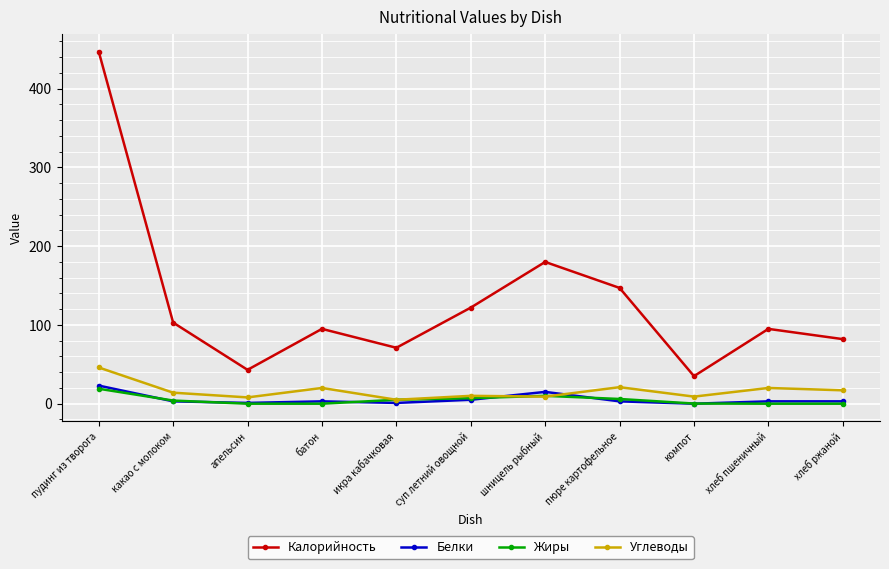

At which category is the sum across all series the highest?

пудинг из творога